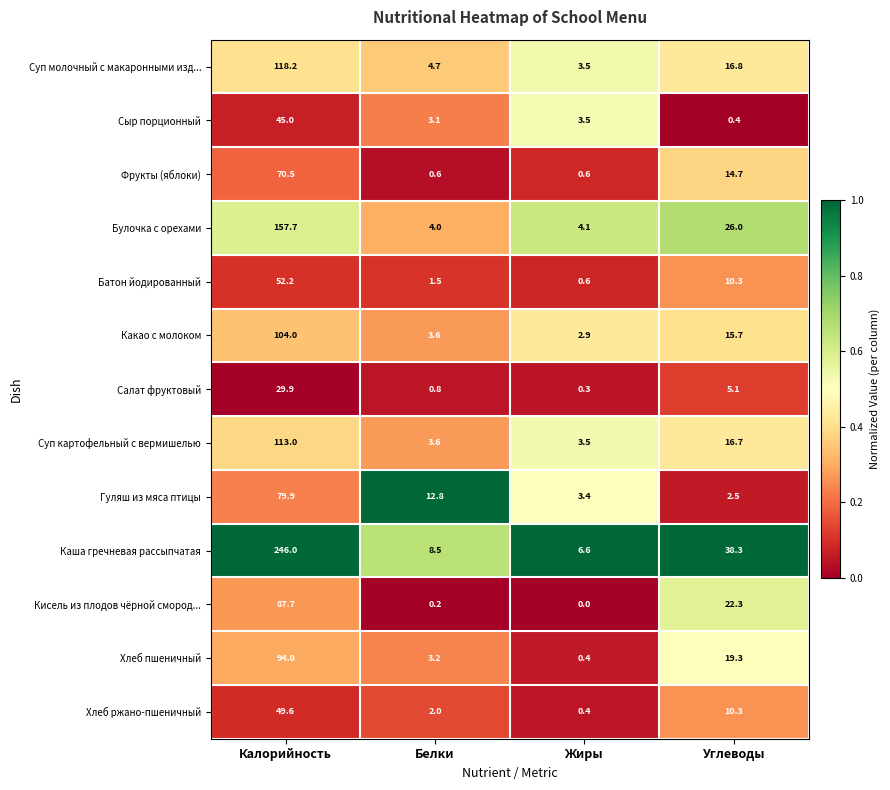

What is the maximum value shown in the chart?

246.0